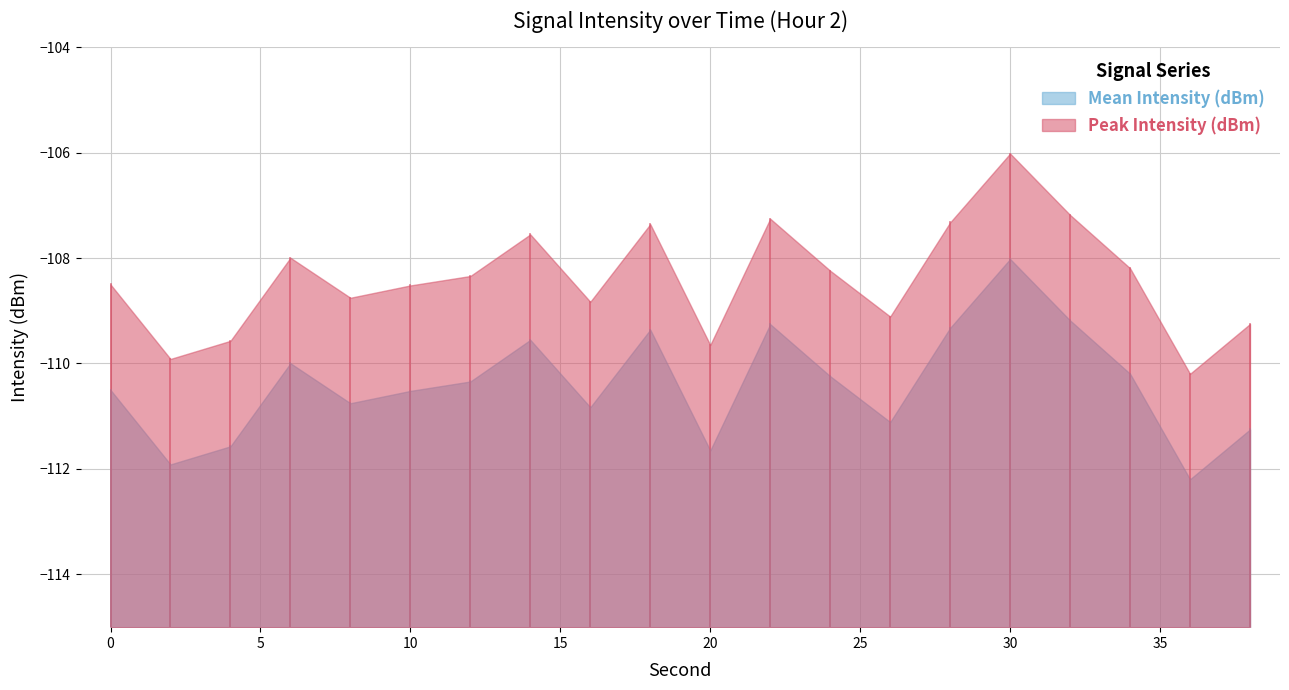

True or false: Peak Intensity (dBm) and Mean Intensity (dBm) intersect in this chart.

False